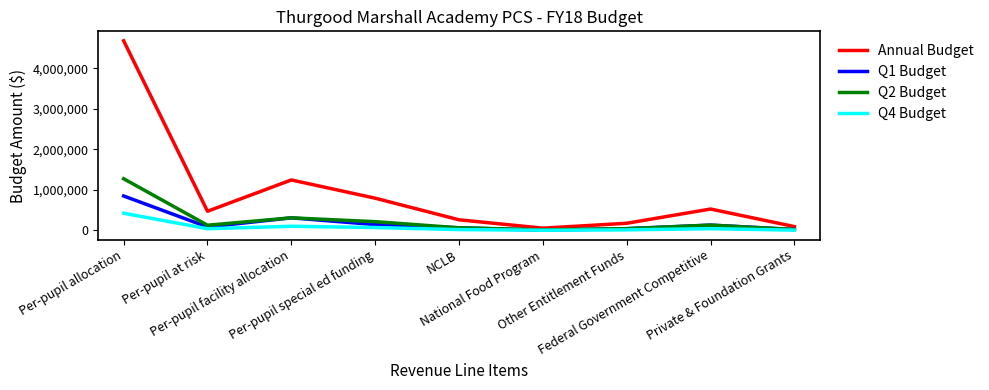

What is the difference between the highest and lowest values at Other Entitlement Funds?

162548